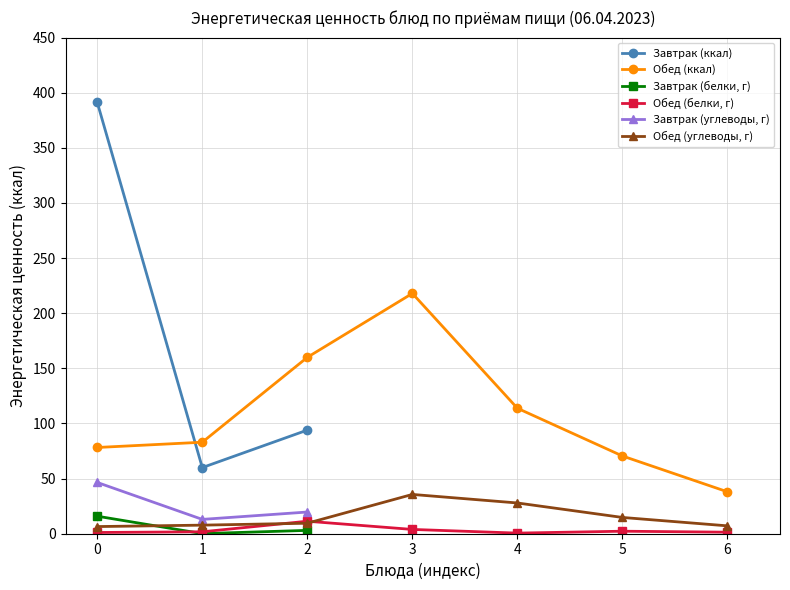

What is the minimum value for Завтрак (ккал)?

60.0